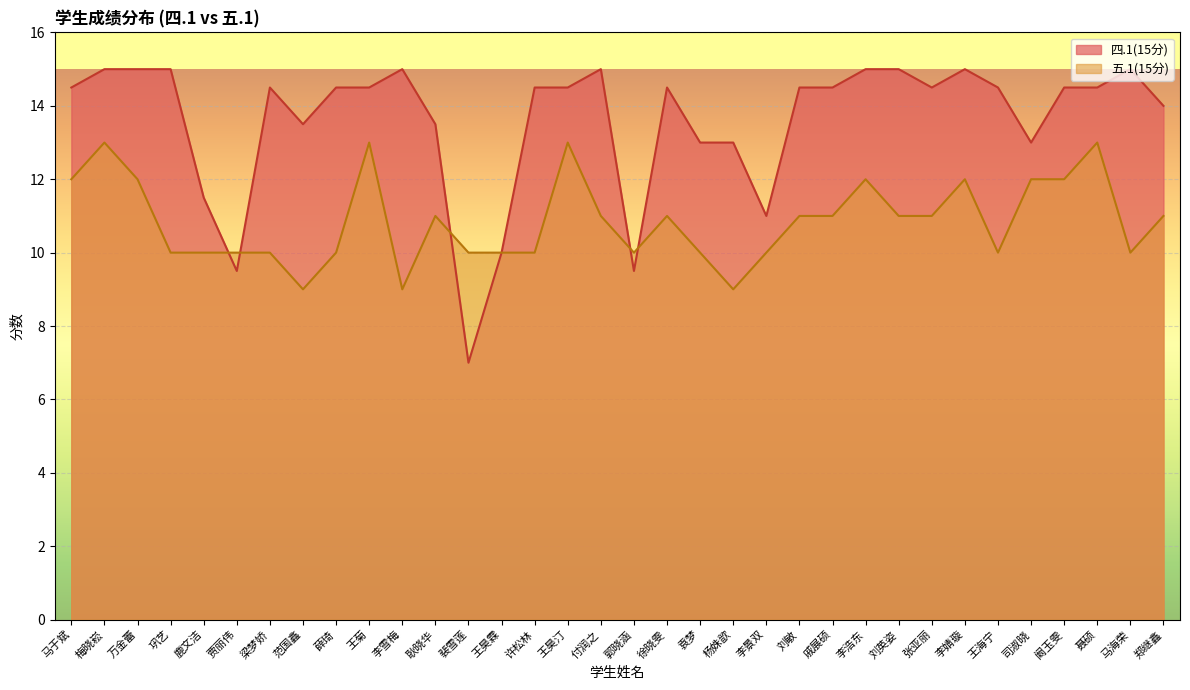

Is it true that 五.1(15分) equals 15.2 at 李景双?

False